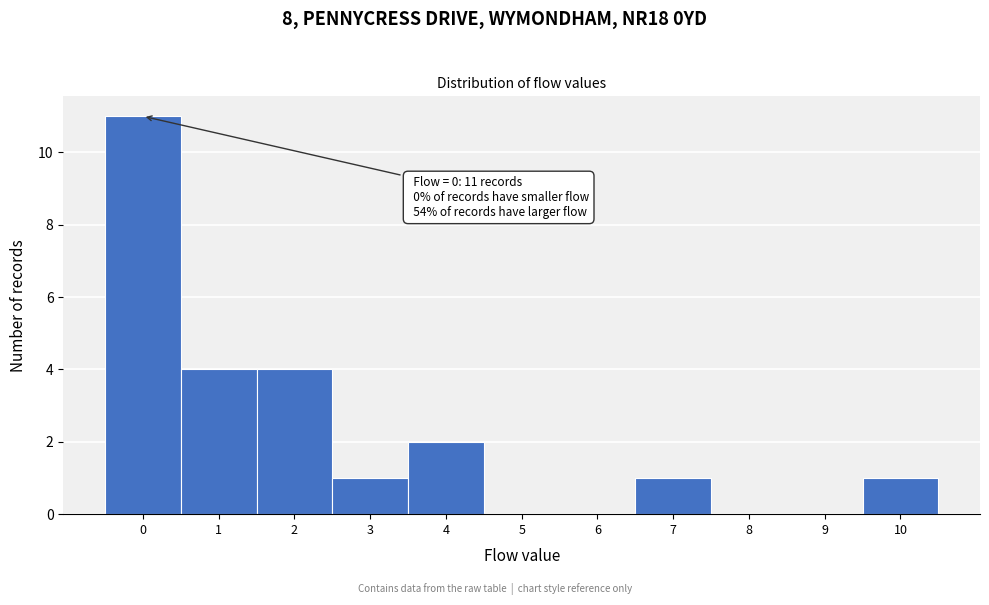

Which range on the x-axis has the tallest bar?

-0.5 to 0.5